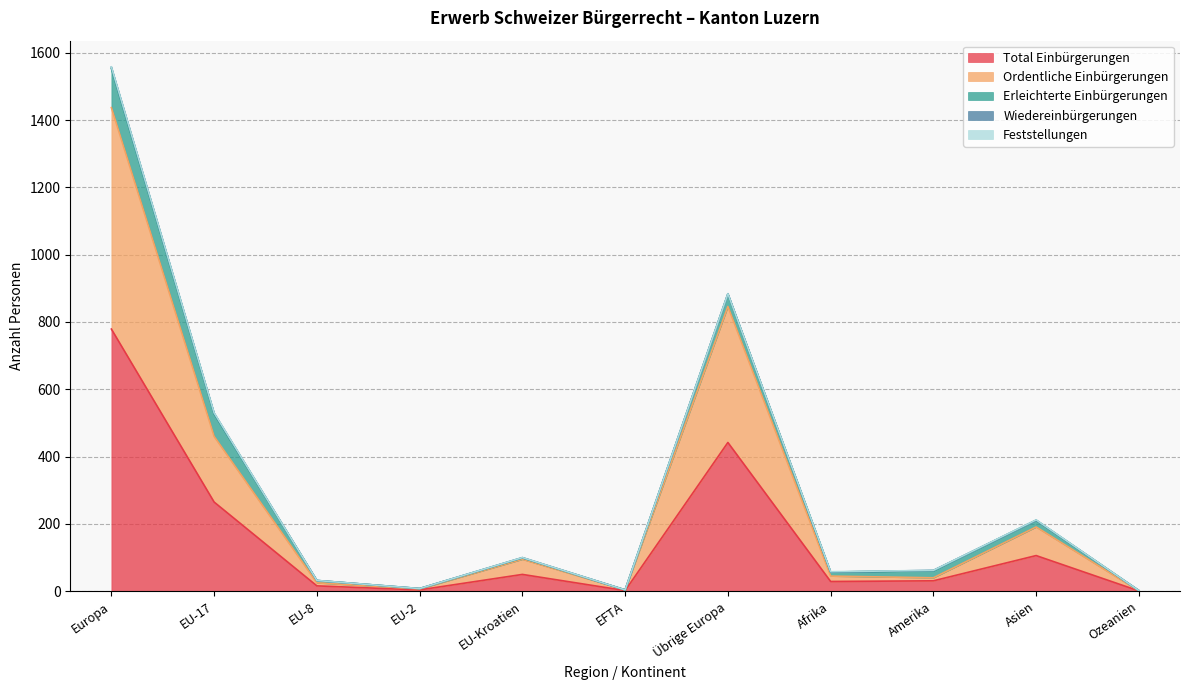

The Erleichterte Einbürgerungen series shows 20 at Asien. True or false?

True